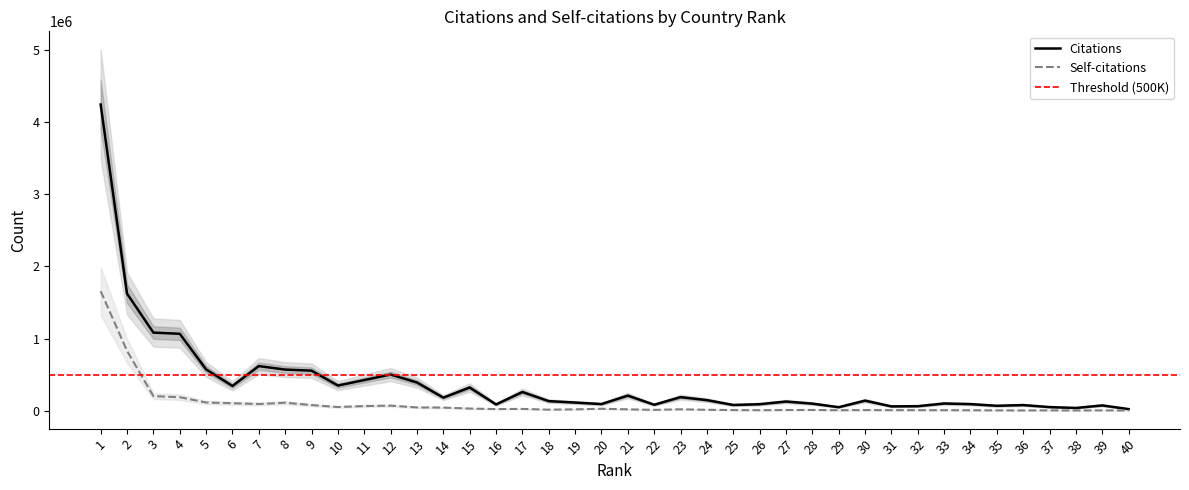

The value of Self-citations at 35 is 4631. True or false?

False